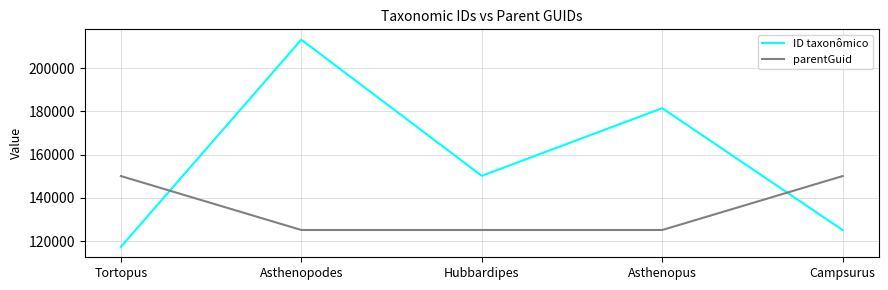

True or false: ID taxonômico has a value of 55351 at Tortopus.

False